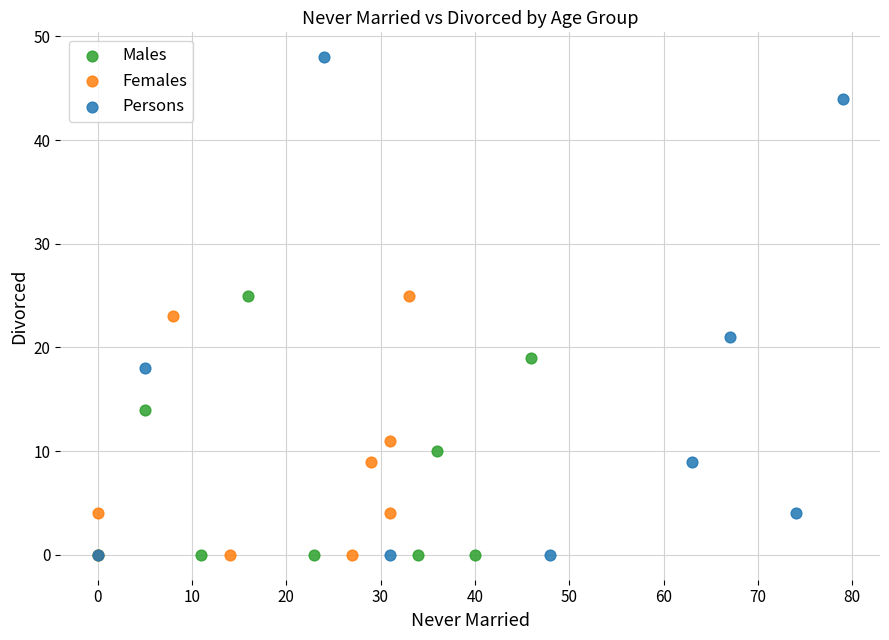

Which series has the largest Y range (max minus min)?

Persons